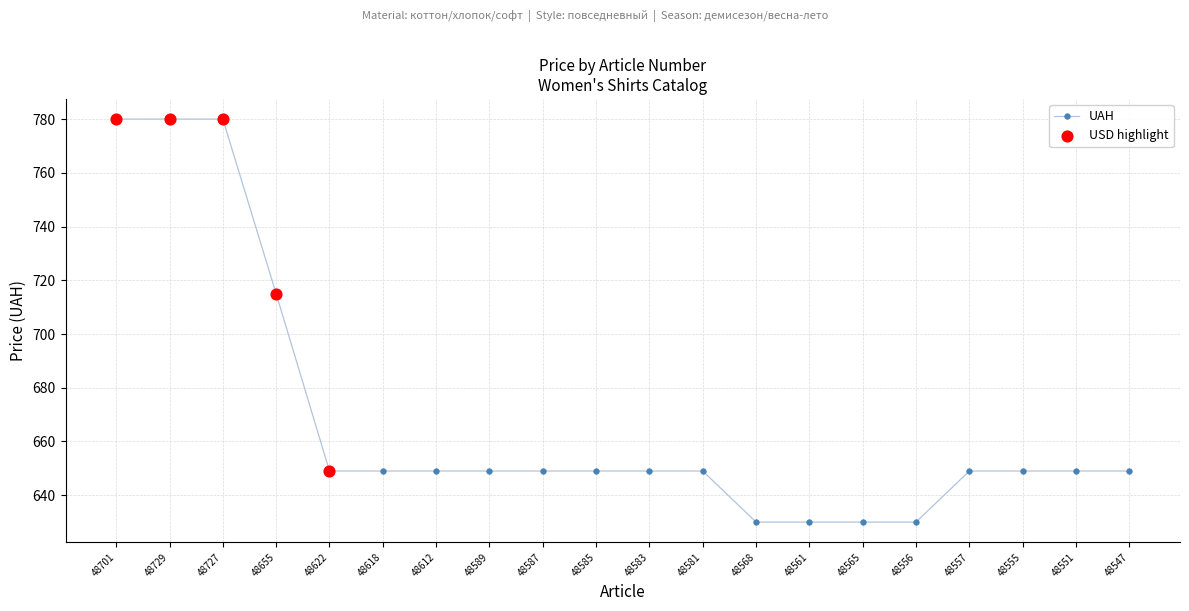

Which has a higher value, 48568 or 48587?

48587